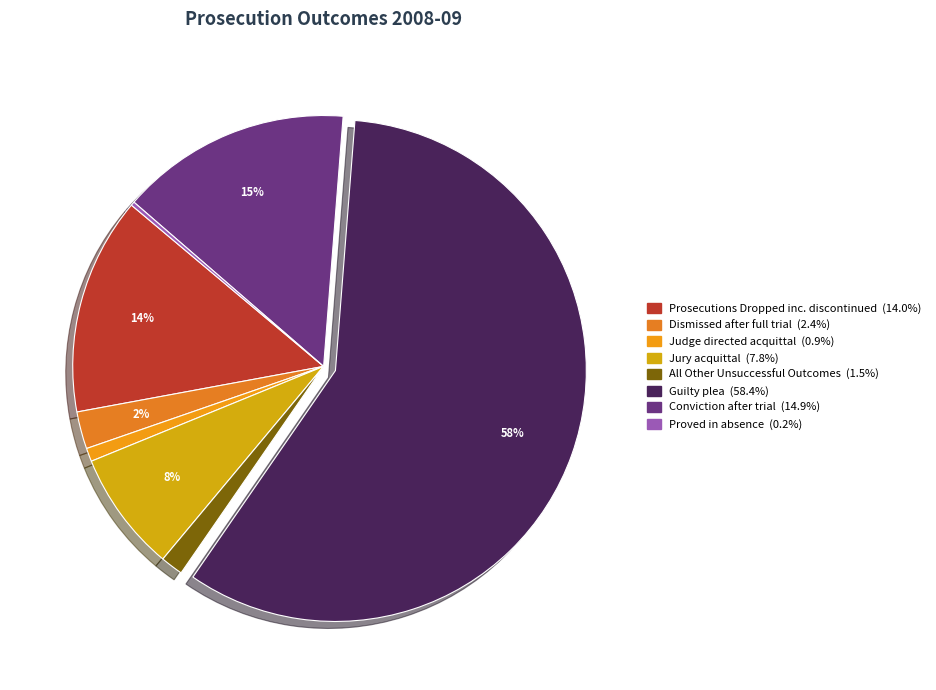

The Proved in absence slice represents 1% of the pie. True or false?

False